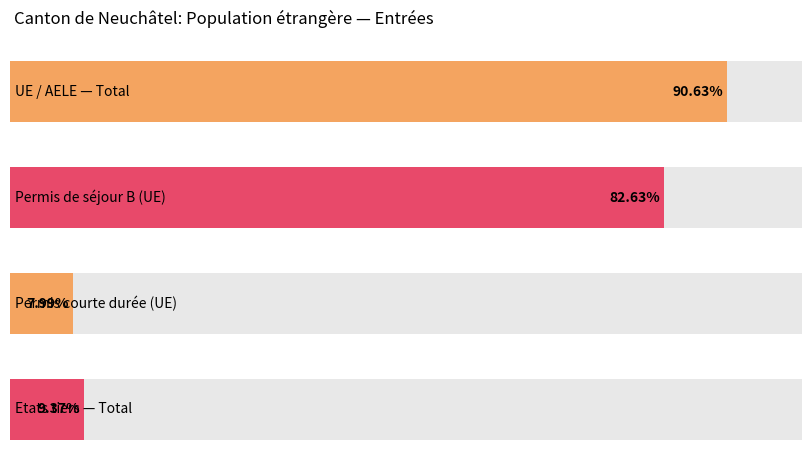

Which has a higher value, Permis de séjour (B) or Permis courte durée (L)?

Permis de séjour (B)